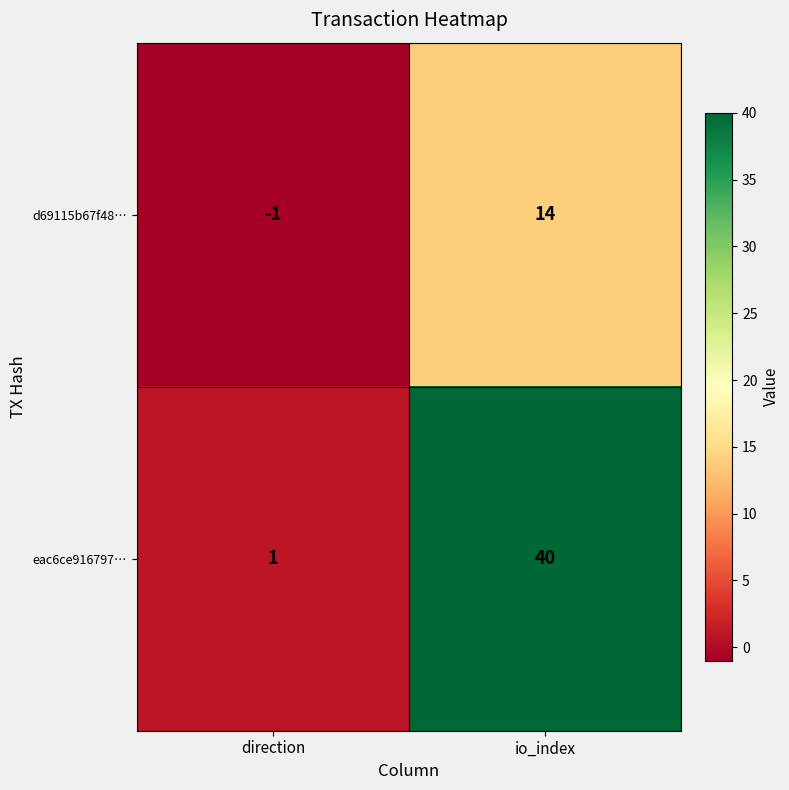

At how many categories does at least one series exceed 36?

1